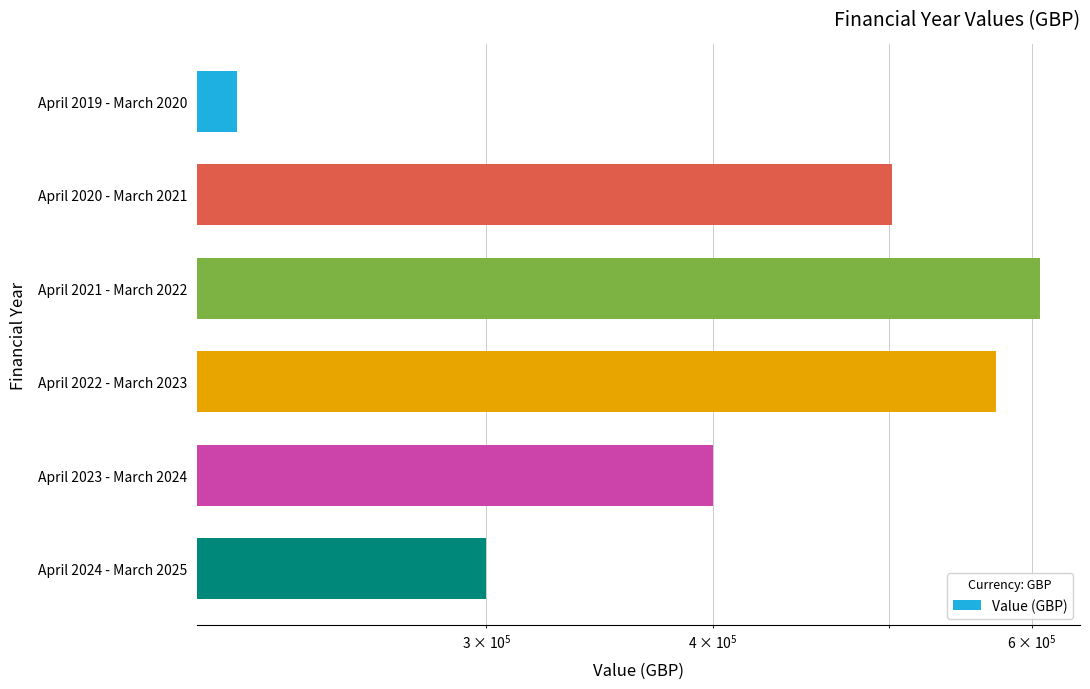

What position from the left is April 2020 - March 2021?

2